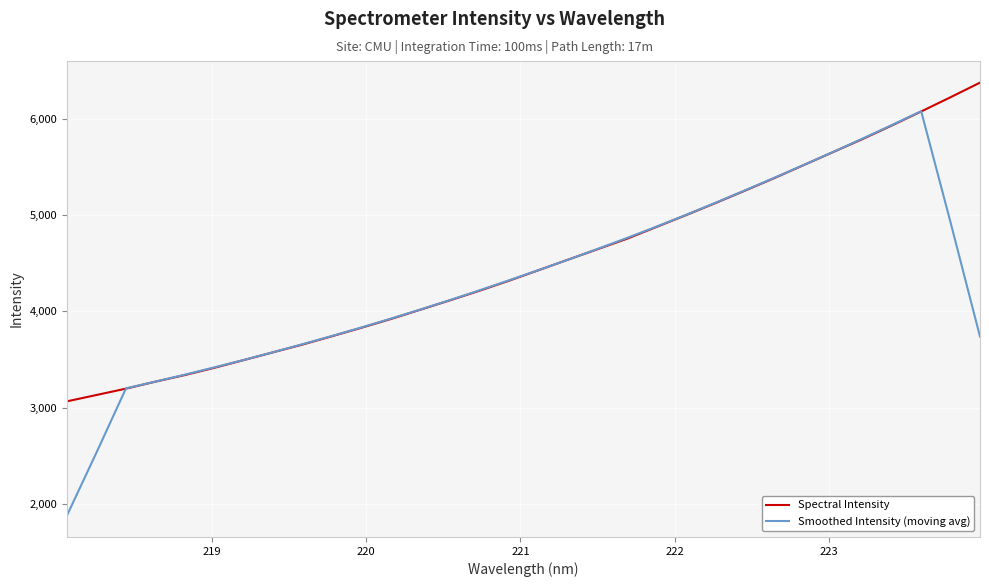

Which series has the widest spread of values?

Smoothed Intensity (moving avg)